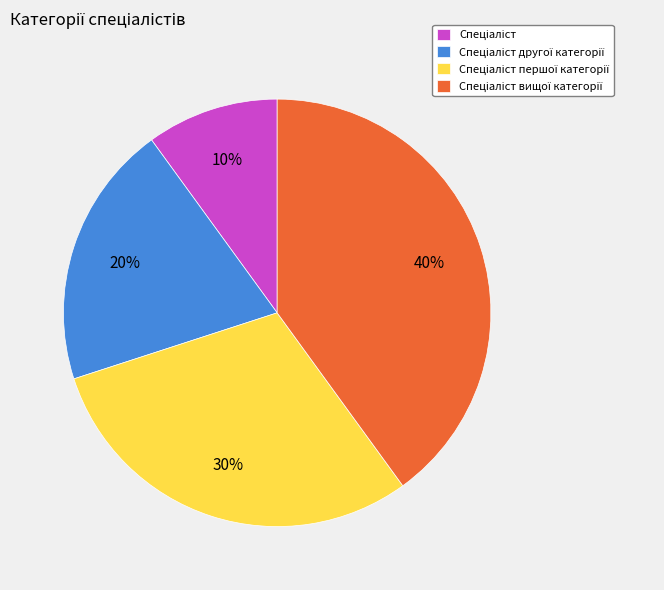

Is there a majority slice in this chart?

No